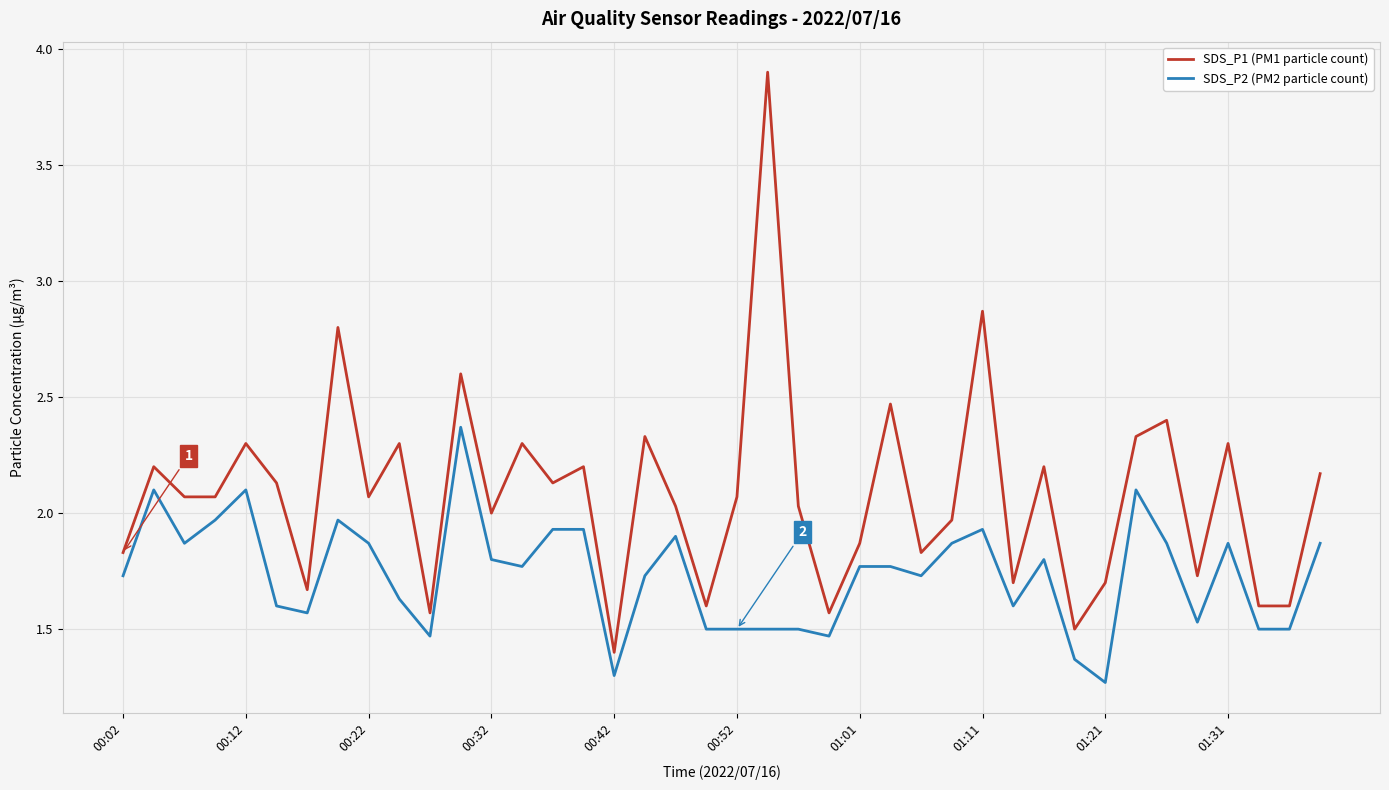

Count the number of categories in the chart.

40